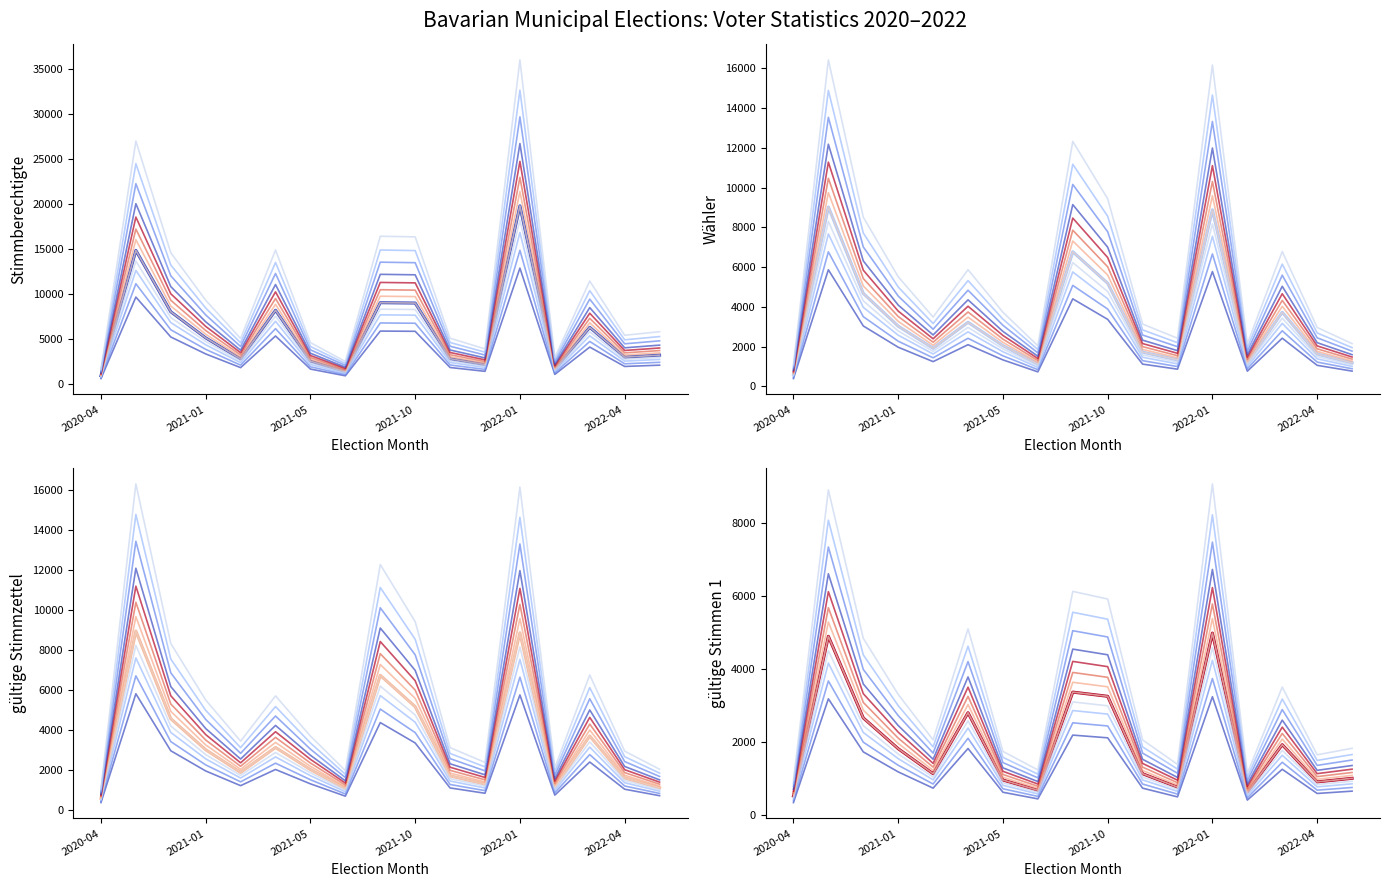

Rank the series at 2022-02 from highest to lowest value.

Stimmberechtigte, gültige Stimmzettel, Wähler, gültige Stimmen 1